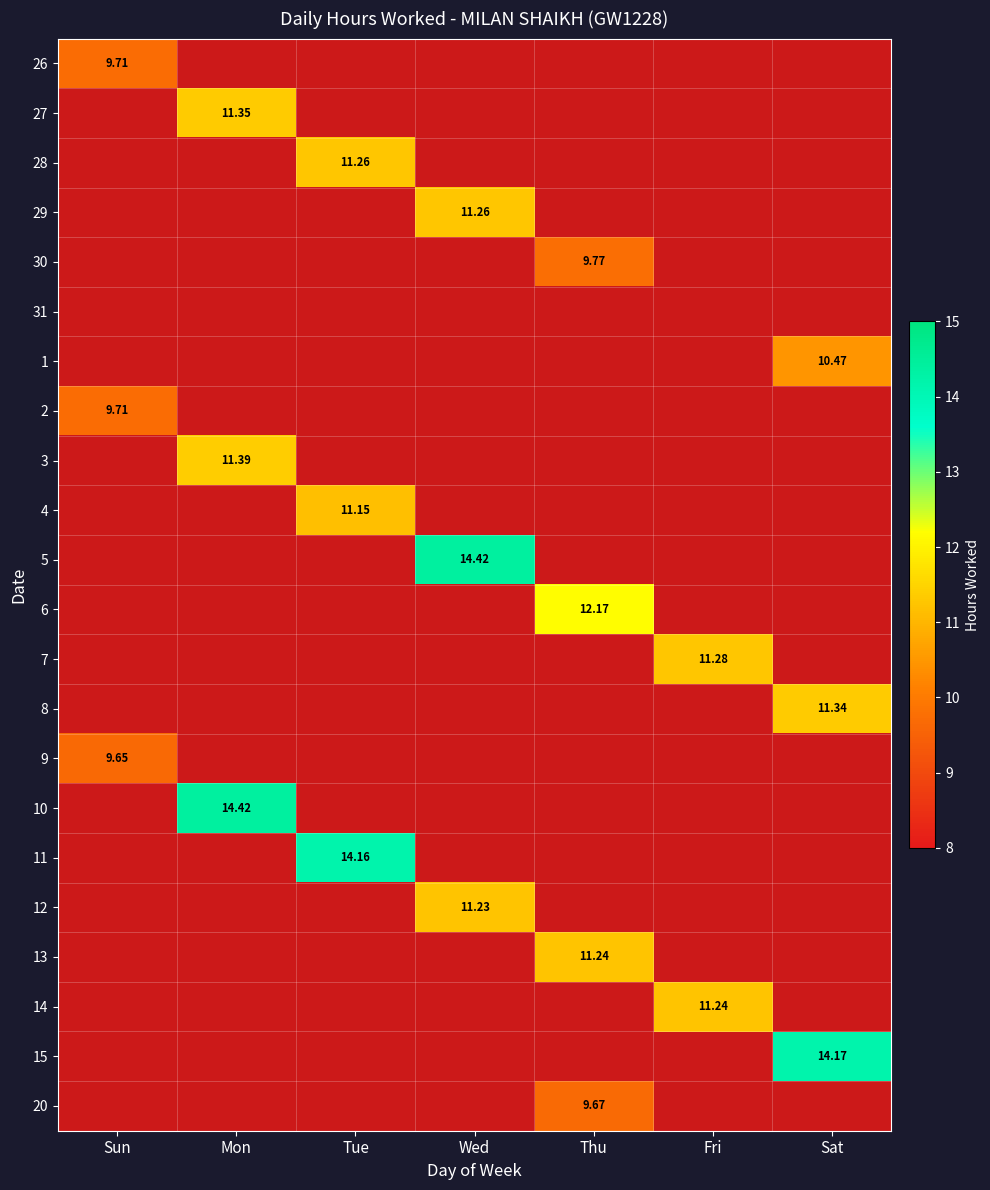

How many data points in 3 are above 0?

1